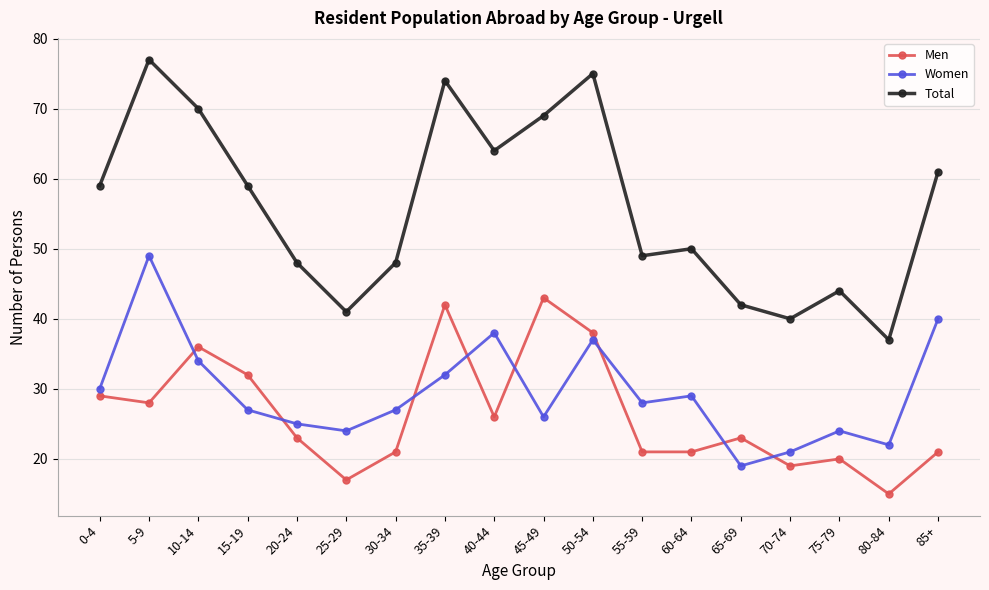

Reading left to right, extract all data points from this chart.

Men: 0-4=29	5-9=28	10-14=36	15-19=32	20-24=23	25-29=17	30-34=21	35-39=42	40-44=26	45-49=43	50-54=38	55-59=21	60-64=21	65-69=23	70-74=19	75-79=20	80-84=15	85+=21
Women: 0-4=30	5-9=49	10-14=34	15-19=27	20-24=25	25-29=24	30-34=27	35-39=32	40-44=38	45-49=26	50-54=37	55-59=28	60-64=29	65-69=19	70-74=21	75-79=24	80-84=22	85+=40
Total: 0-4=59	5-9=77	10-14=70	15-19=59	20-24=48	25-29=41	30-34=48	35-39=74	40-44=64	45-49=69	50-54=75	55-59=49	60-64=50	65-69=42	70-74=40	75-79=44	80-84=37	85+=61